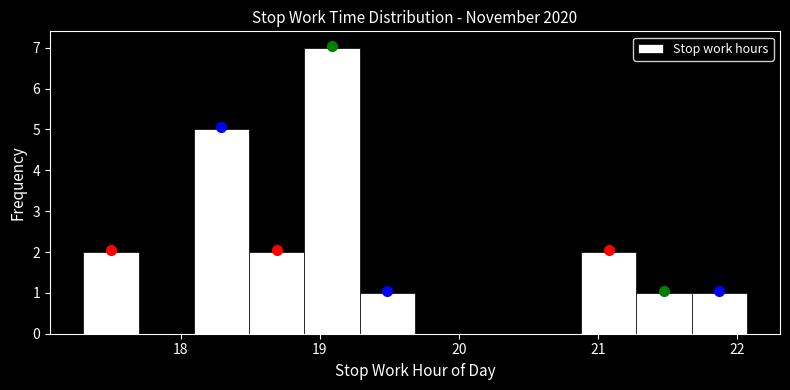

Around what value on the x-axis is the tallest bar? Give the approximate position of its centre, as read against the axis.

19.1